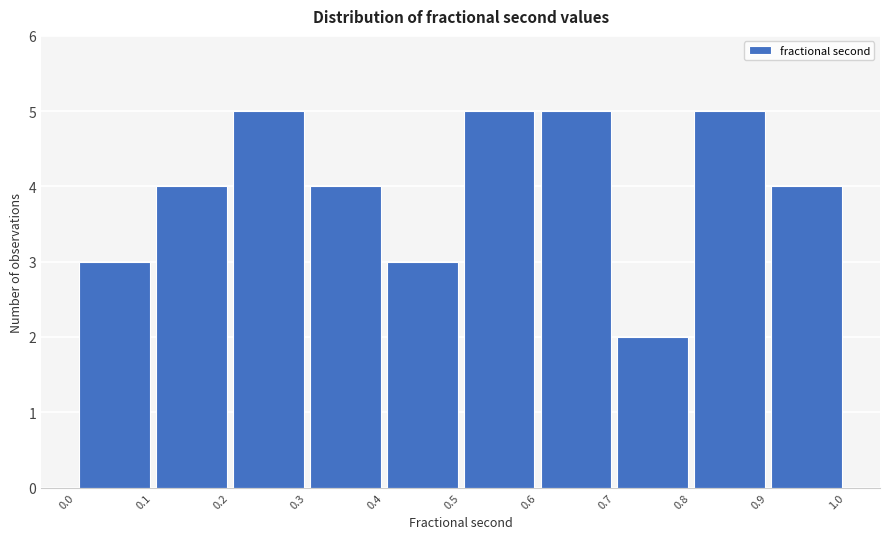

What is the height of the bar covering 0.0 to 0.1 on the x-axis? The values are not printed on the chart, so give them approximately, as read against the axis.

3